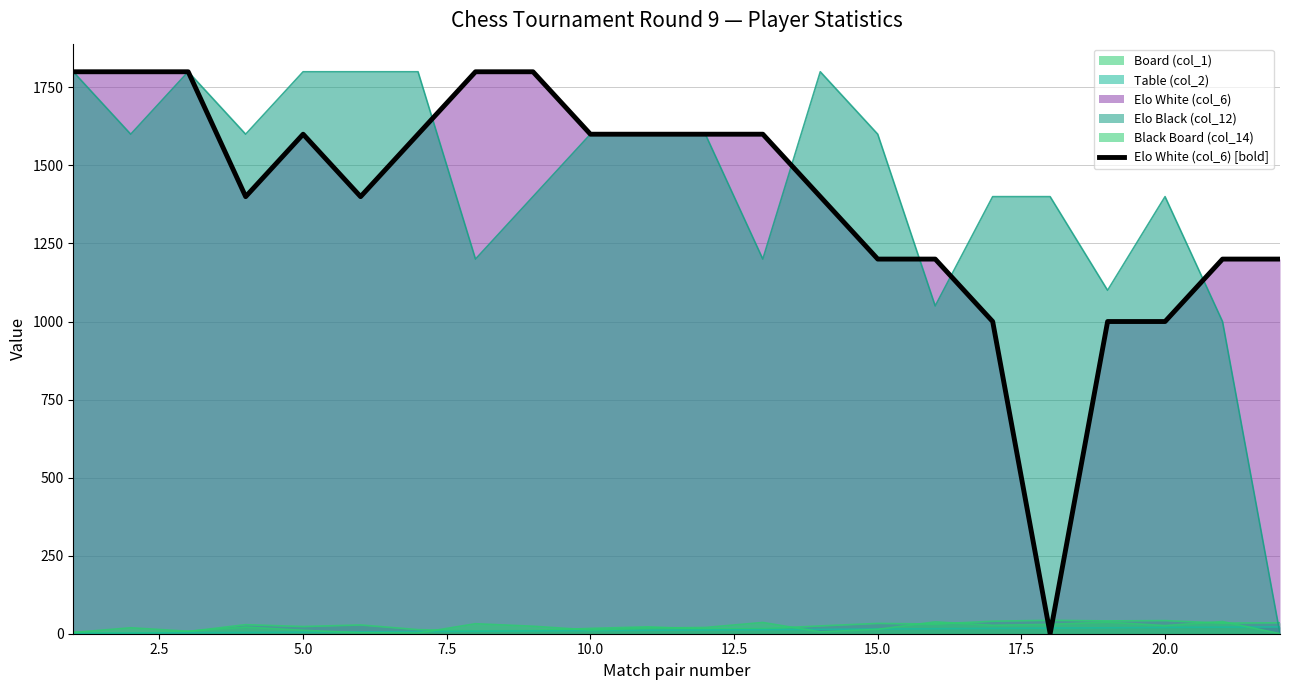

True or false: there are more than 1 points higher than both neighbors.

False